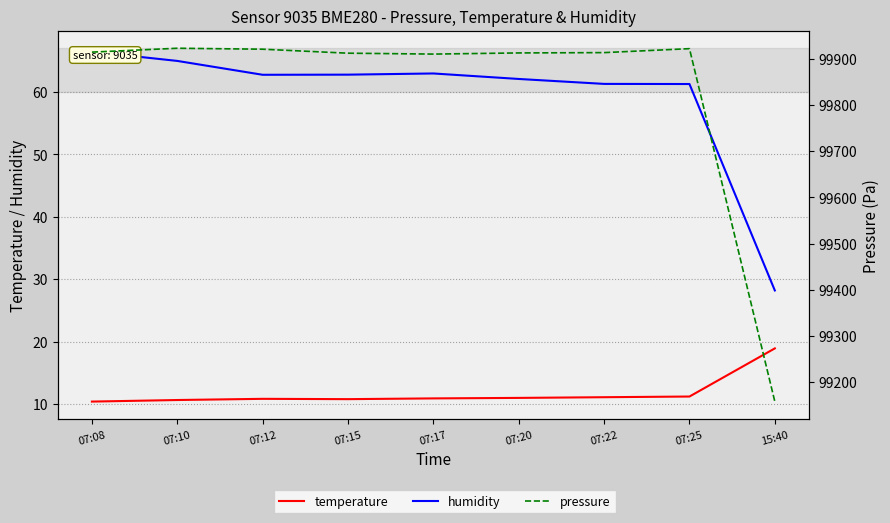

What is the smallest value displayed?

10.4